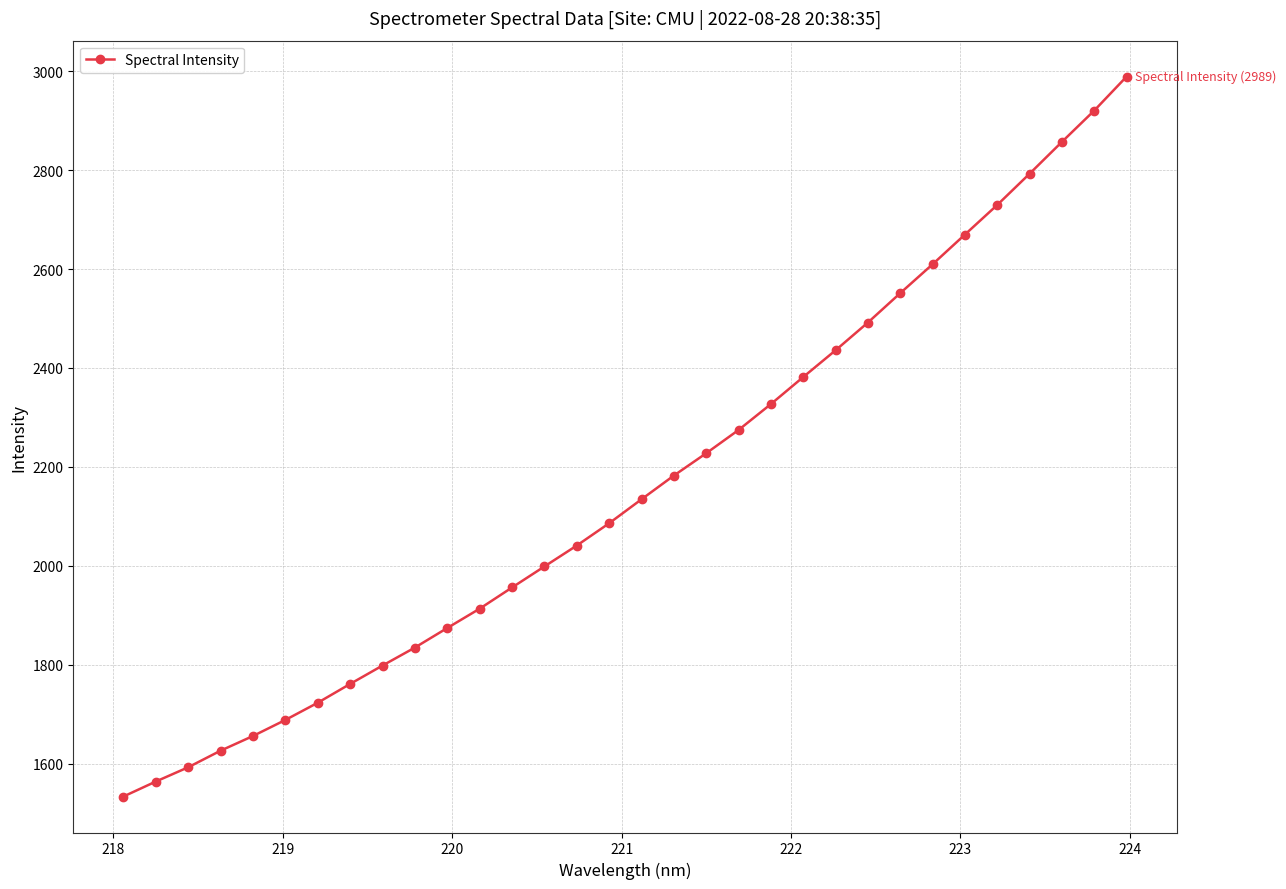

What is the smallest value displayed?

1533.2